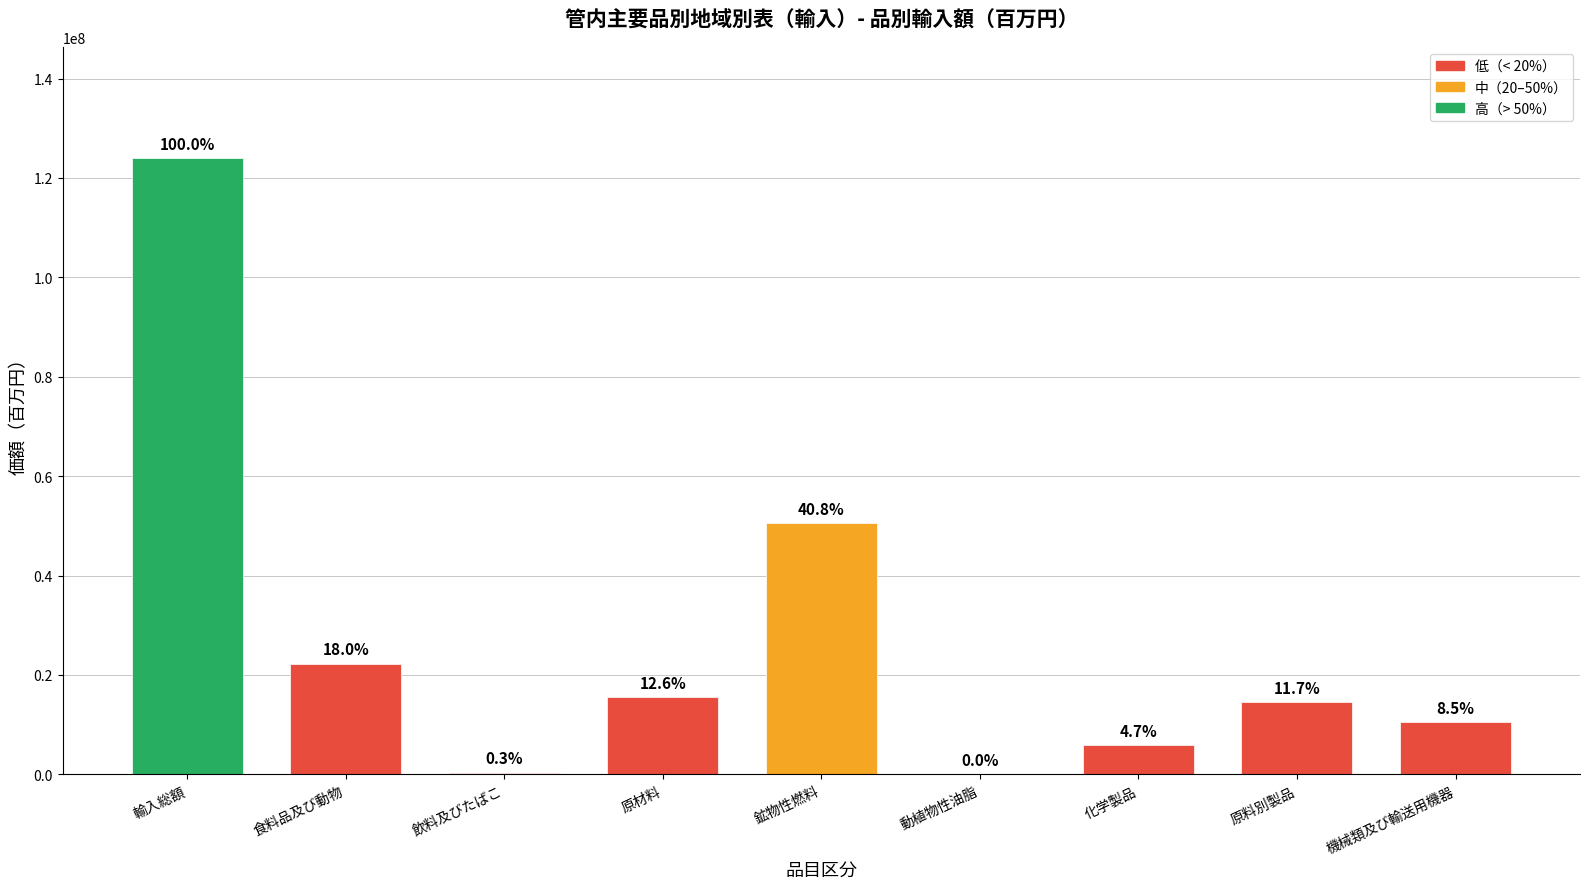

Rank the categories by value from highest to lowest.

輸入総額, 鉱物性燃料, 食料品及び動物, 原材料, 原料別製品, 機械類及び輸送用機器, 化学製品, 飲料及びたばこ, 動植物性油脂